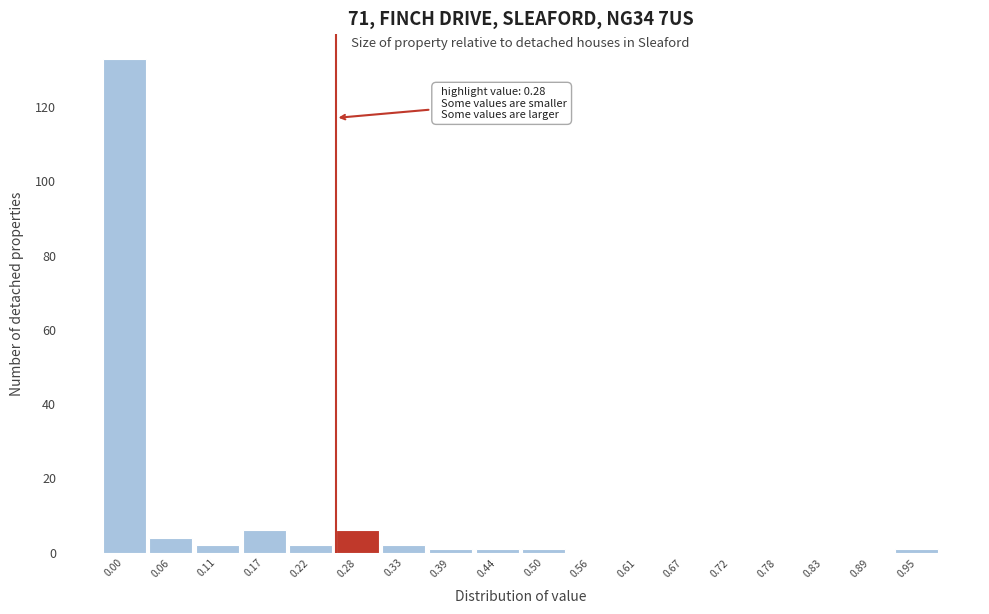

Reading left to right, extract all data points from this chart.

0.00=133	0.06=4	0.11=2	0.17=6	0.22=2	0.28=6	0.33=2	0.39=1	0.44=1	0.50=1	0.56=0	0.61=0	0.67=0	0.72=0	0.78=0	0.83=0	0.89=0	0.95=1